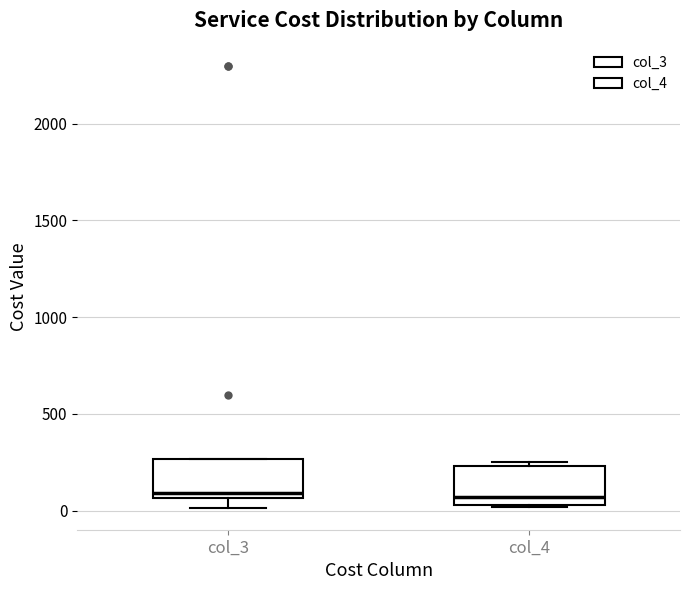

Where is the upper edge of the box for col_4 on the y-axis? The values are not printed on the chart, so give them approximately, as read against the axis.

250